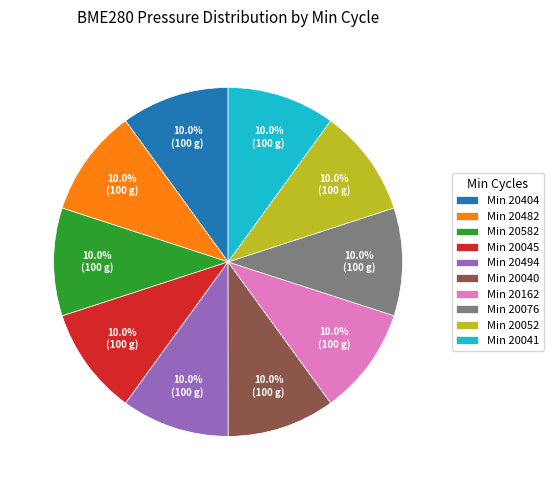

How much of the chart is everything except Min 20404?

90.0%